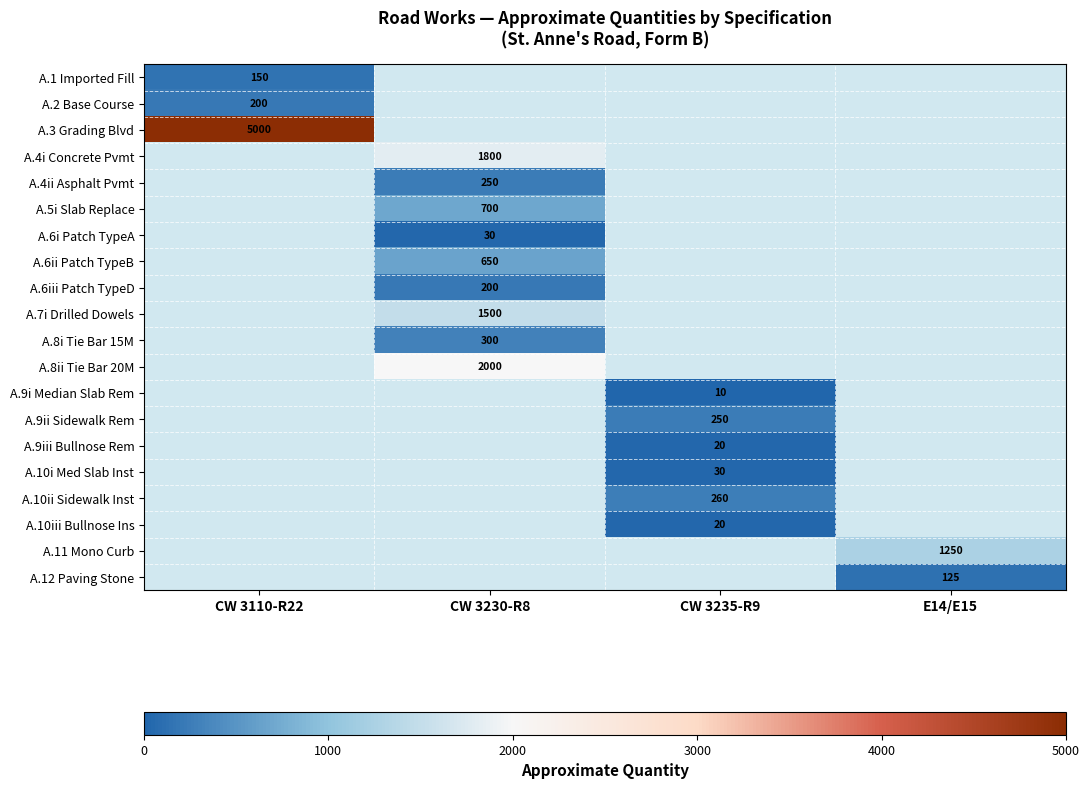

What is the maximum value shown in the chart?

5000.0